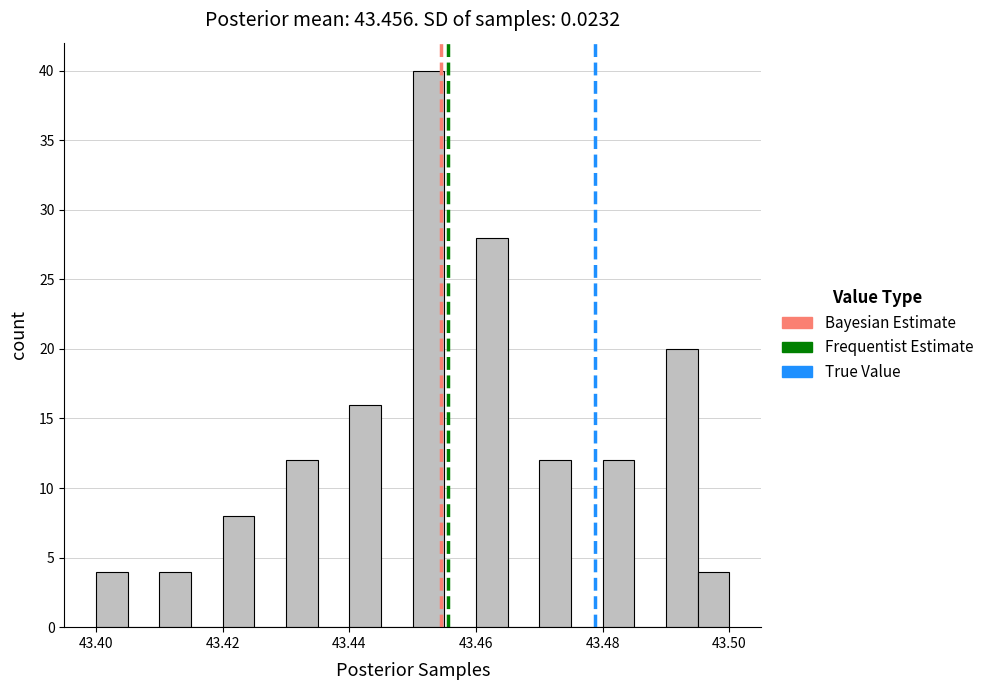

Around what value on the x-axis is the tallest bar? Give the approximate position of its centre, as read against the axis.

43.452